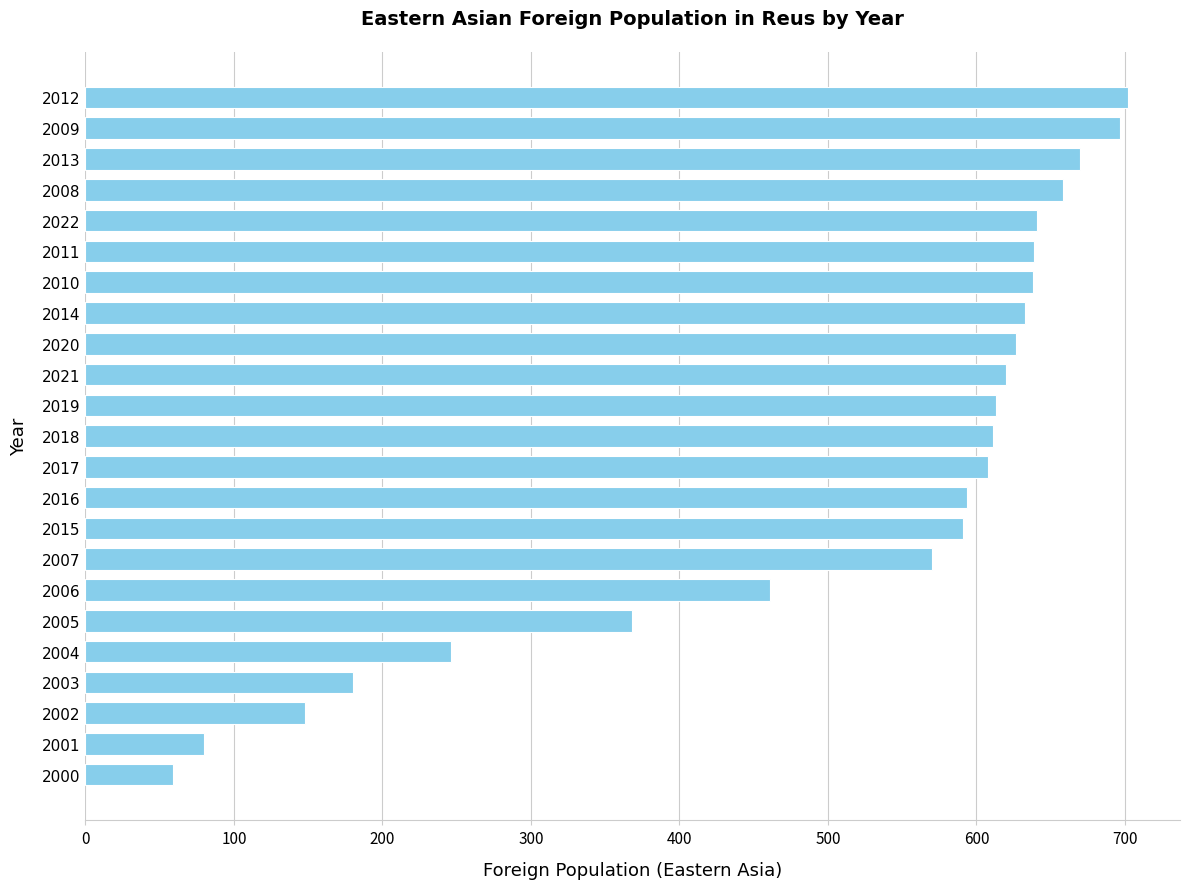

The chart shows a value of 641 at 2022. True or false?

True